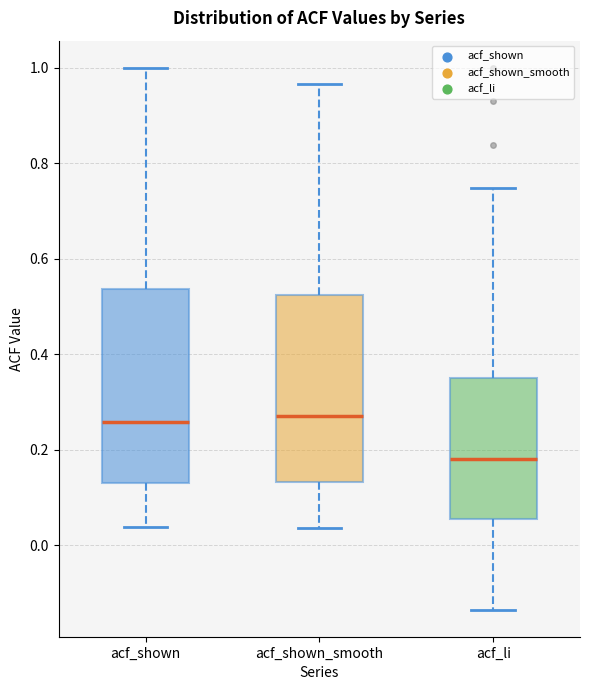

Which box has the lowest median line?

acf_li